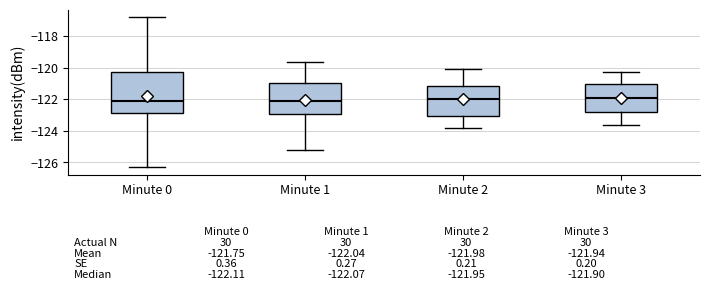

Comparing the boxes themselves (not the whiskers), which one is the tallest?

Minute 0